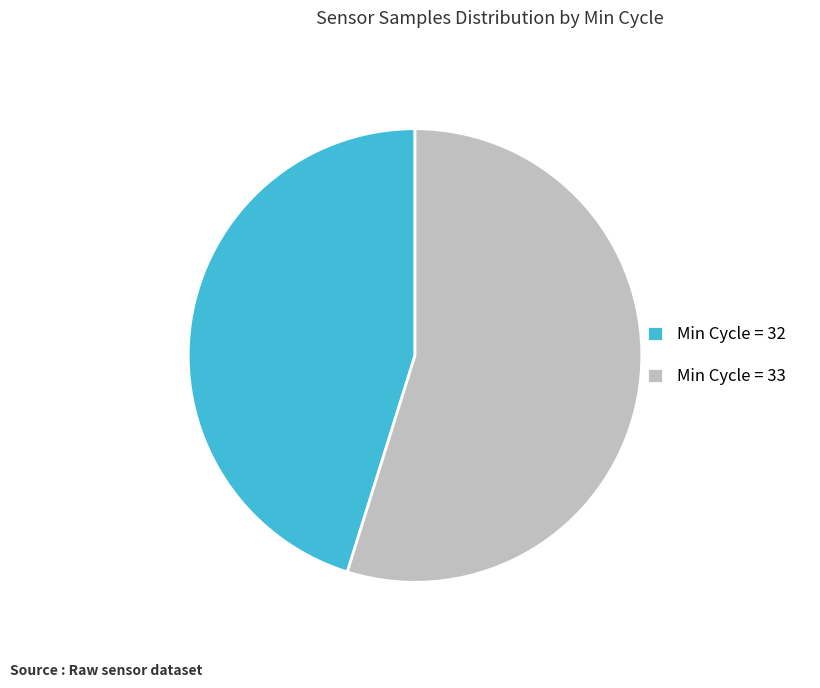

Count the number of slices in the pie.

2